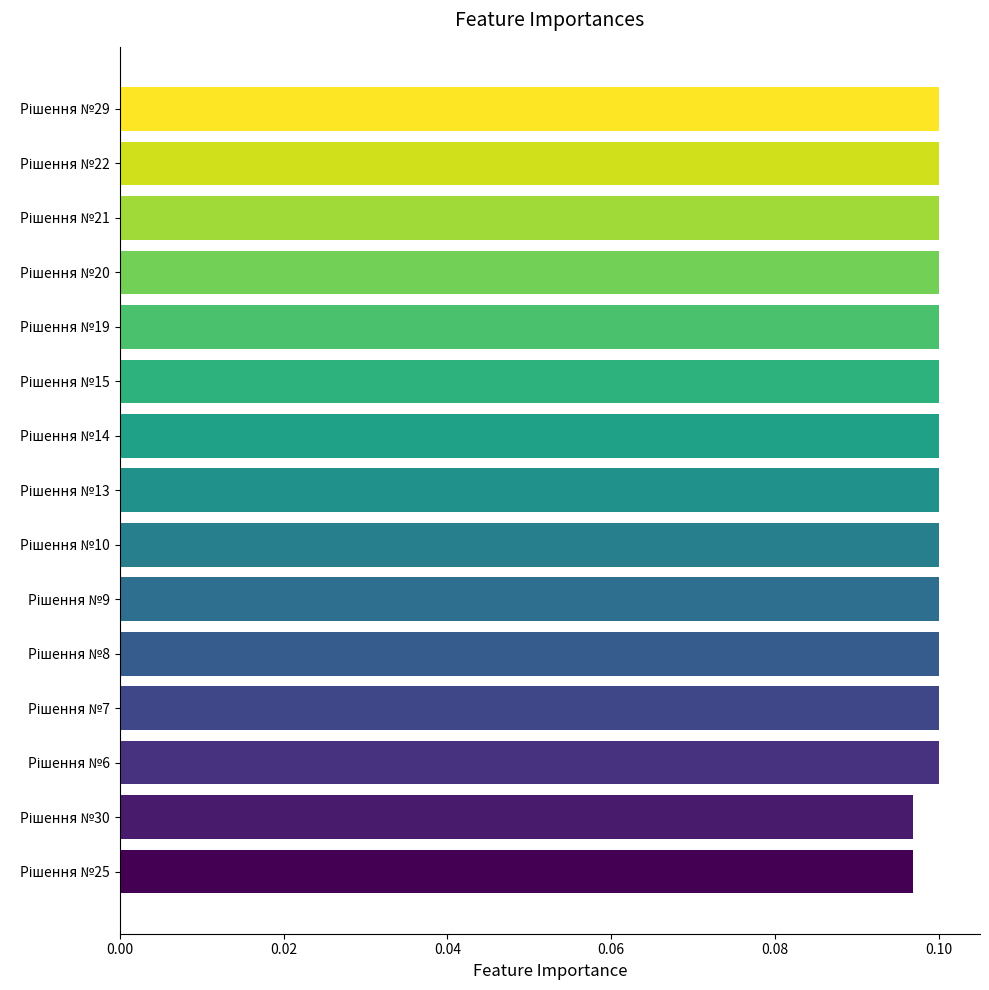

How many values are between 0 and 1?

15